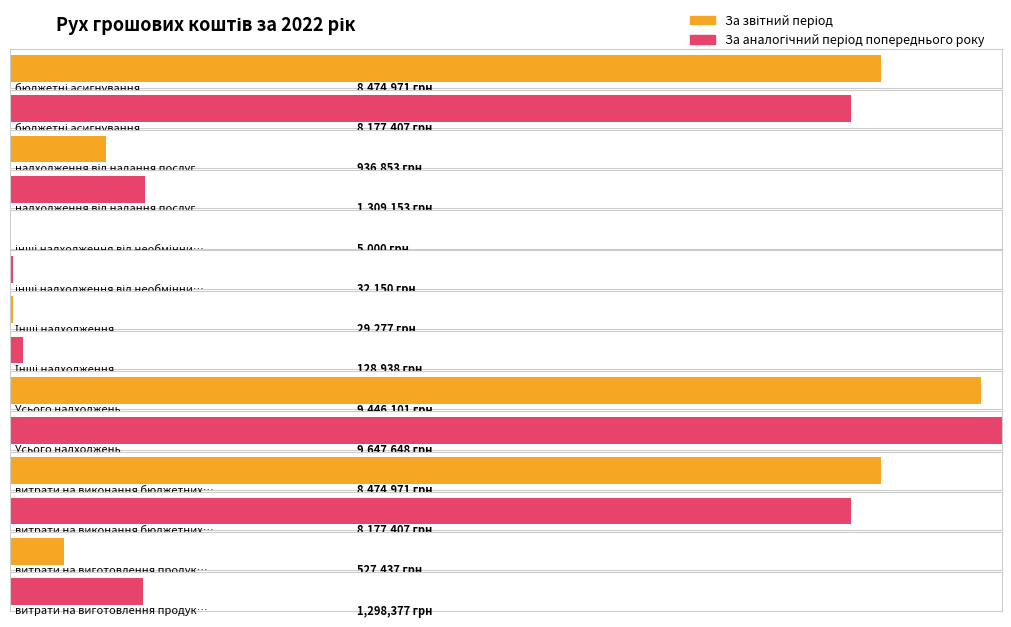

How many series are shown in this chart?

2